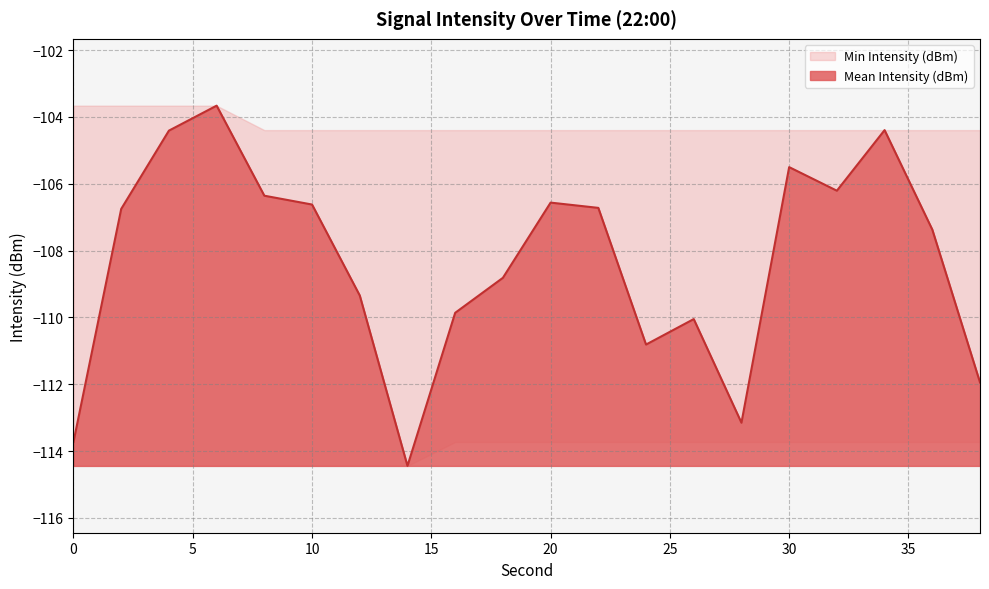

The value of Mean Intensity (dBm) at 6 is -40.7. True or false?

False